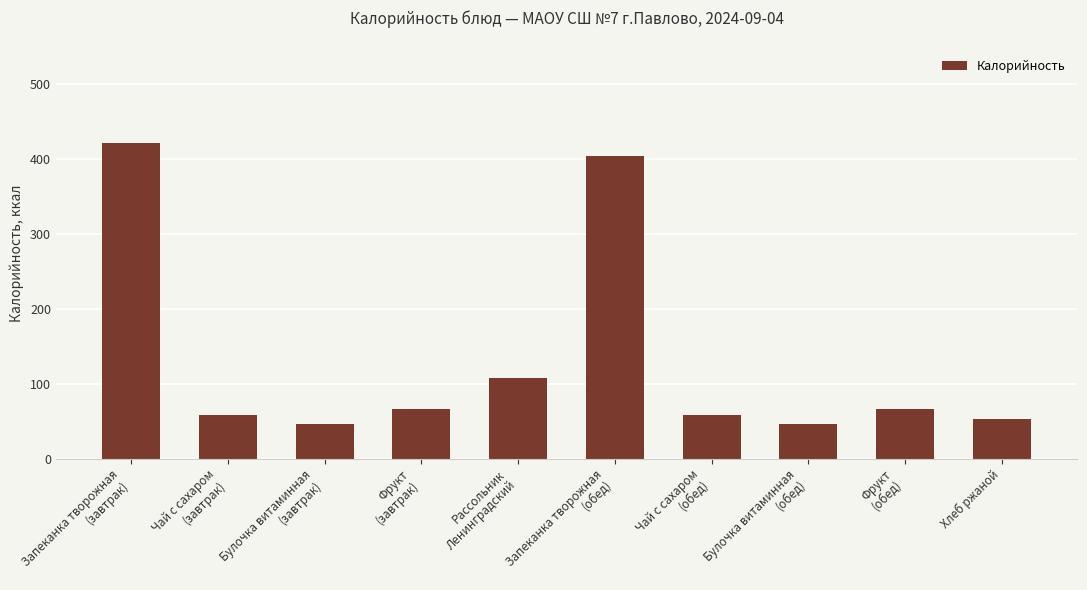

What is the smallest value displayed?

46.4